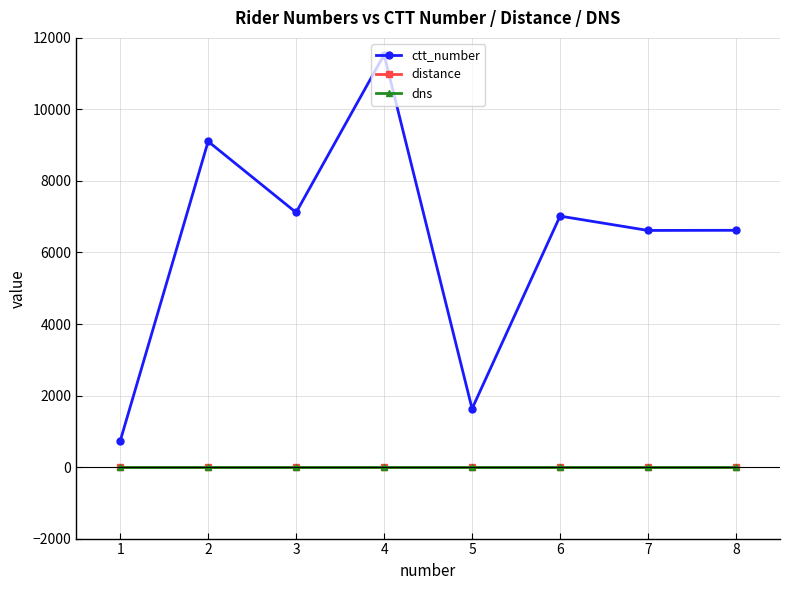

Is this an area chart (filled region under the line)?

No